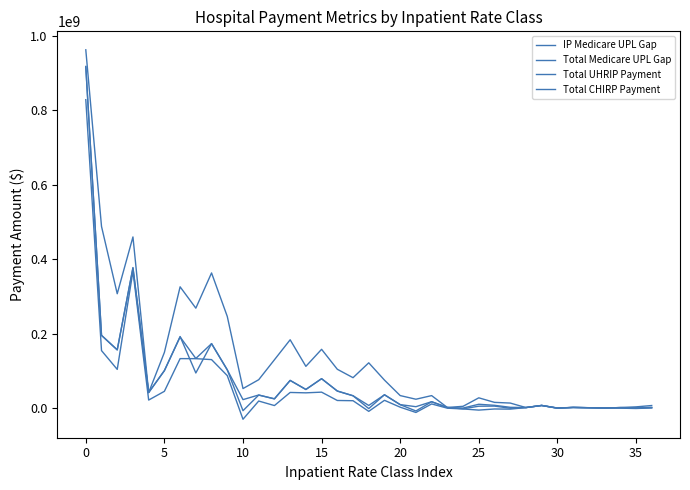

Where is the first local maximum for Total Medicare UPL Gap?

10